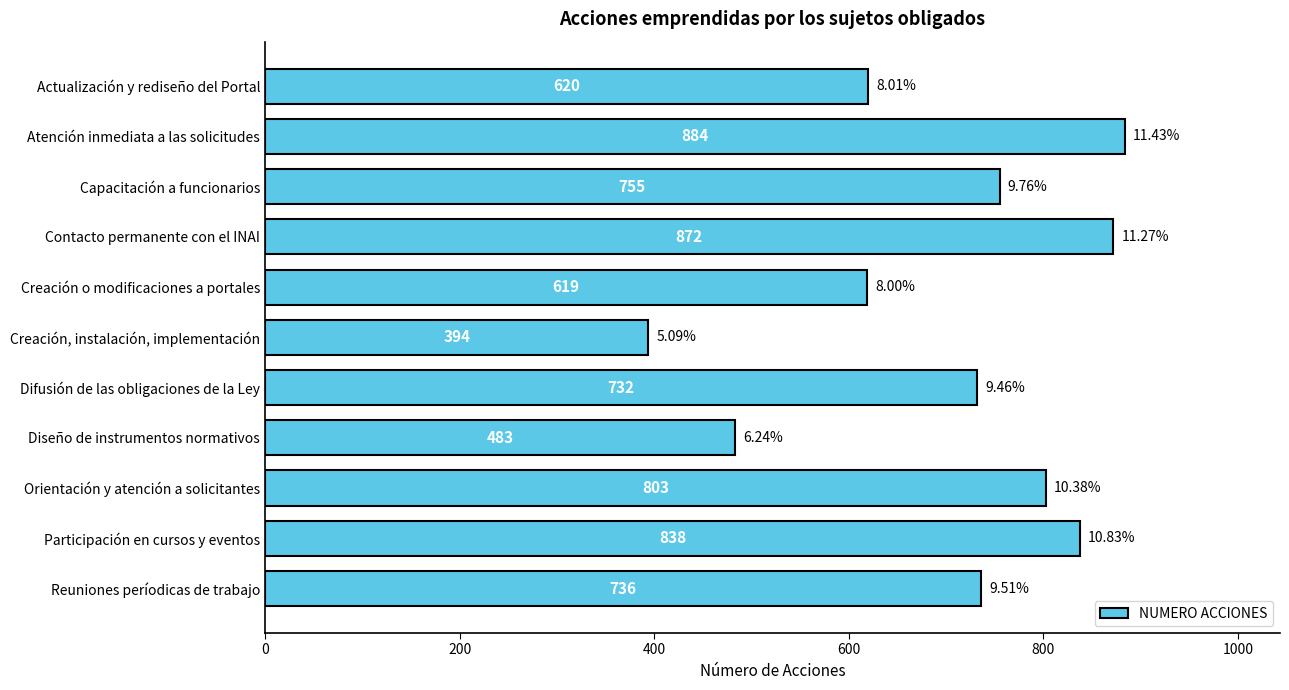

What is the label of the 4th bar from the bottom?

Diseño de instrumentos normativos